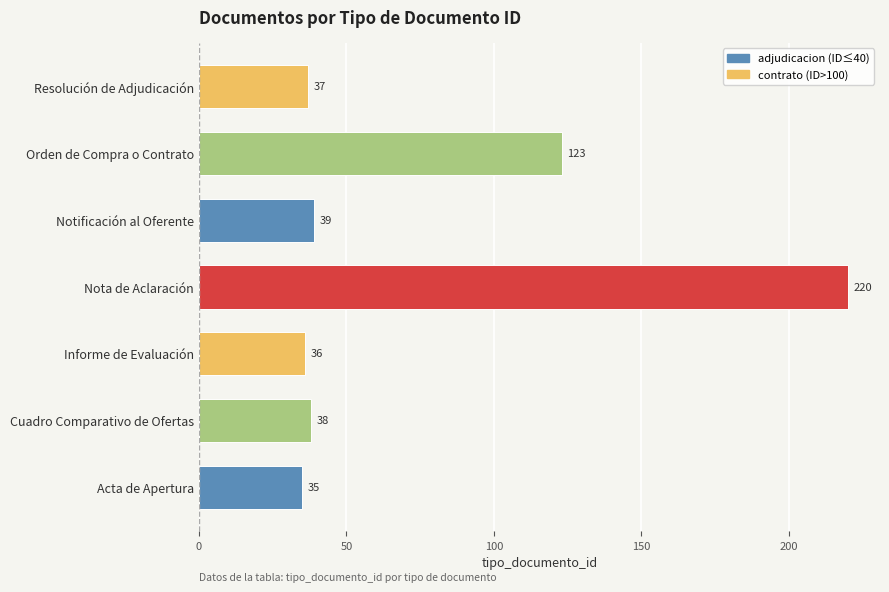

What is the difference between the maximum and minimum values?

185